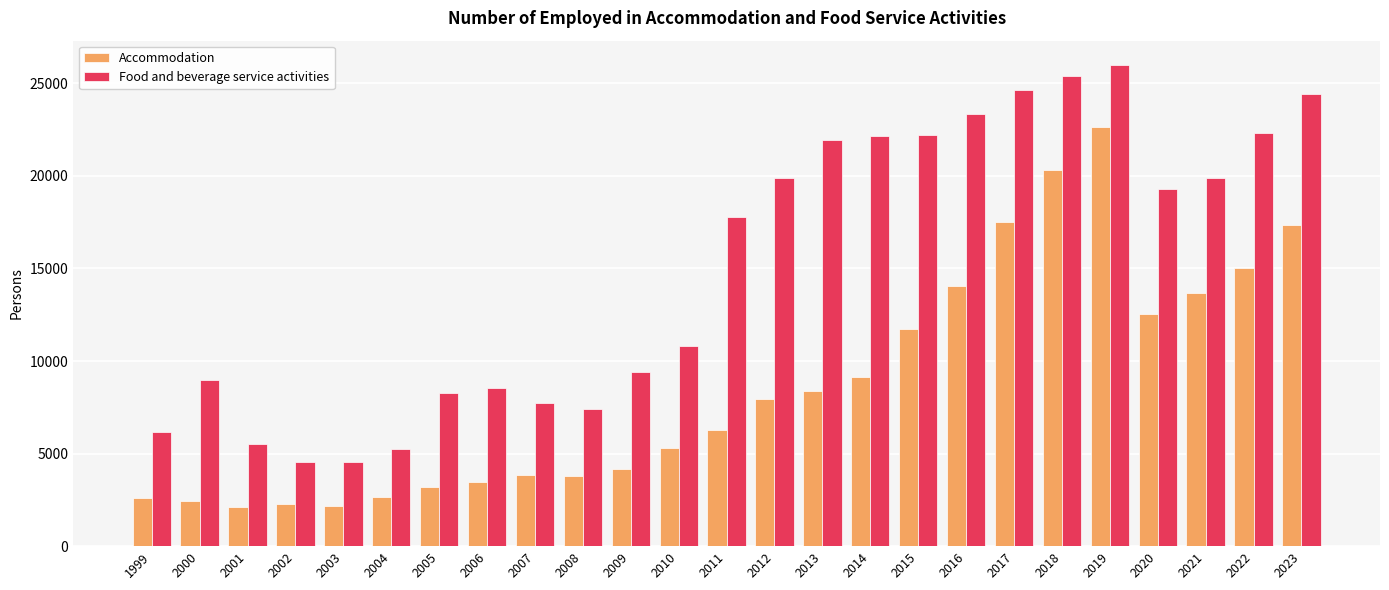

What is the difference between the second highest and minimum values in the Accommodation series?

18201.0